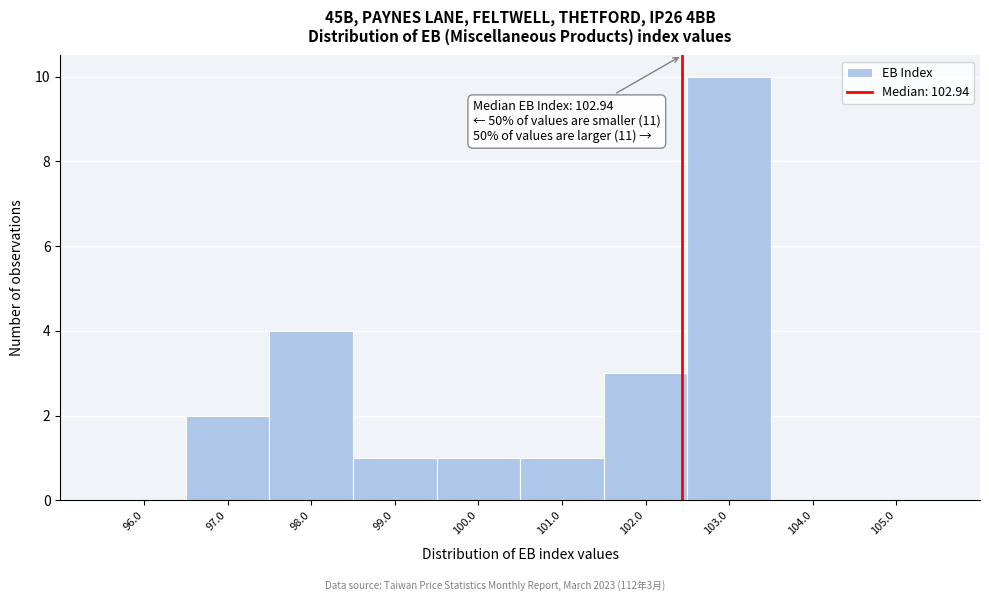

Reading right to left, transcribe all the data shown in this chart.

105.0=0	104.0=0	103.0=10	102.0=3	101.0=1	100.0=1	99.0=1	98.0=4	97.0=2	96.0=0